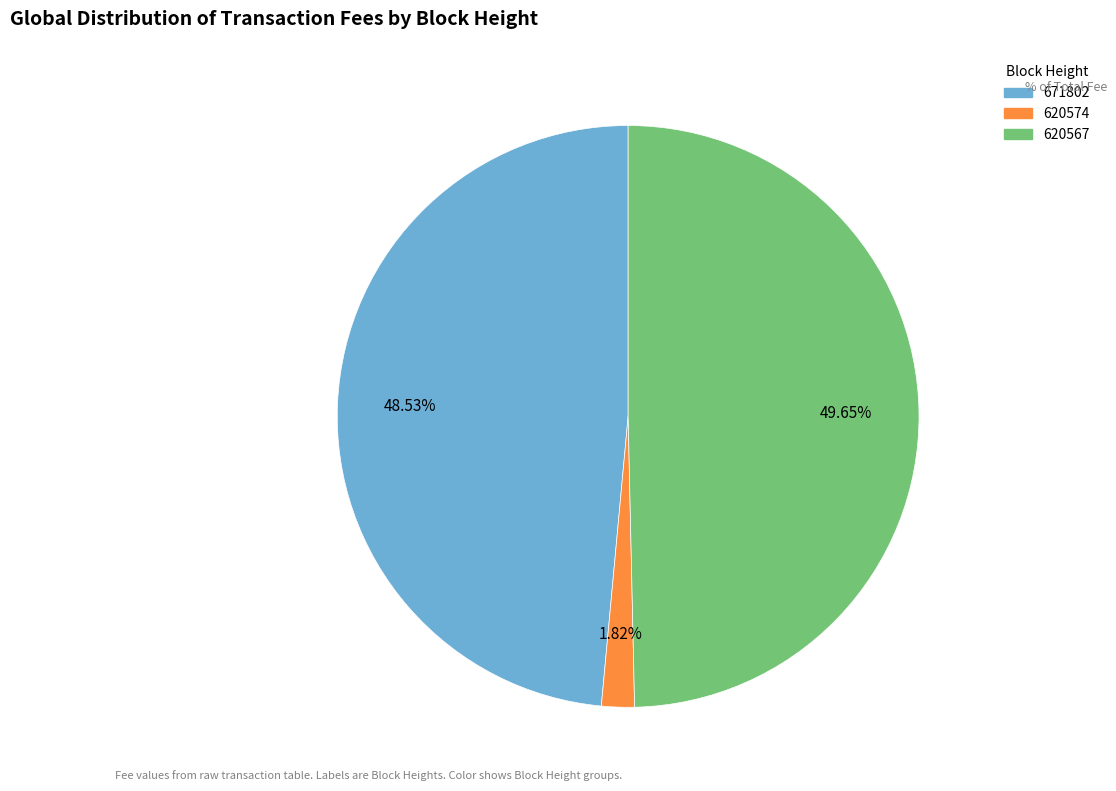

True or false: 620567 accounts for 50% of the total.

True